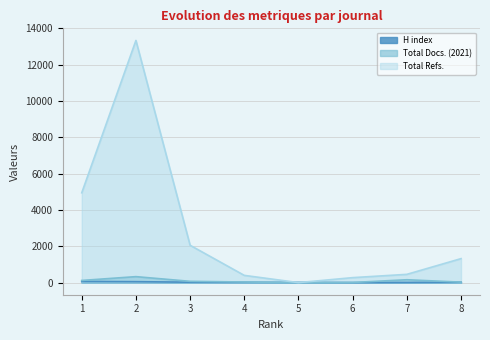

Where is Total Docs. (2021) nearest to the value 164?

7